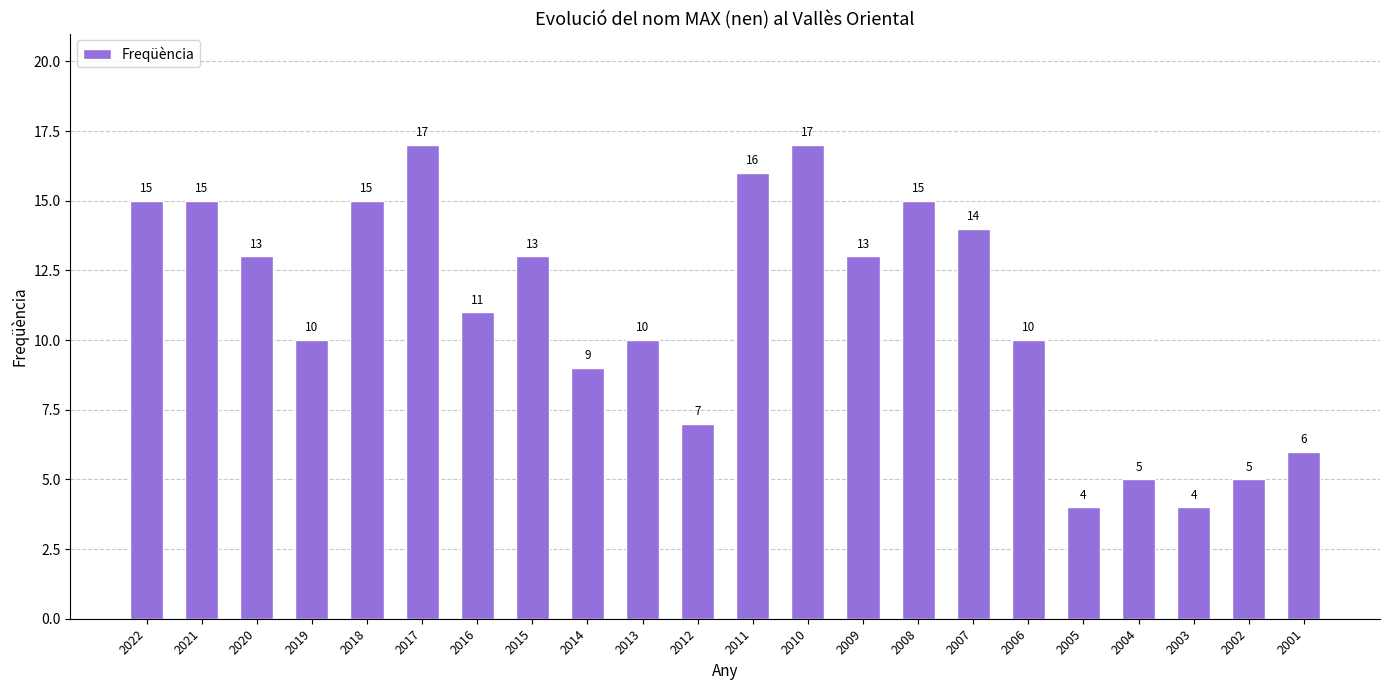

How many bars are there in total?

22